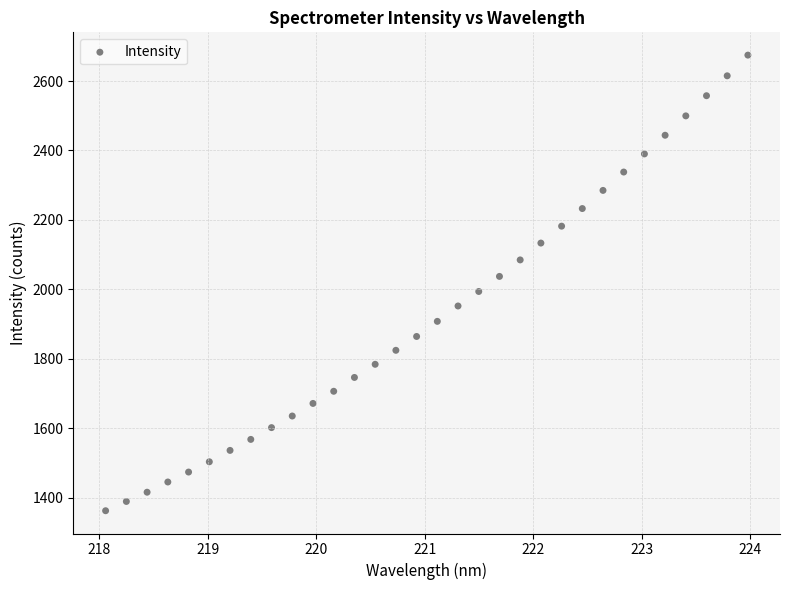

What is the range of Y values (max minus min)?

1312.0